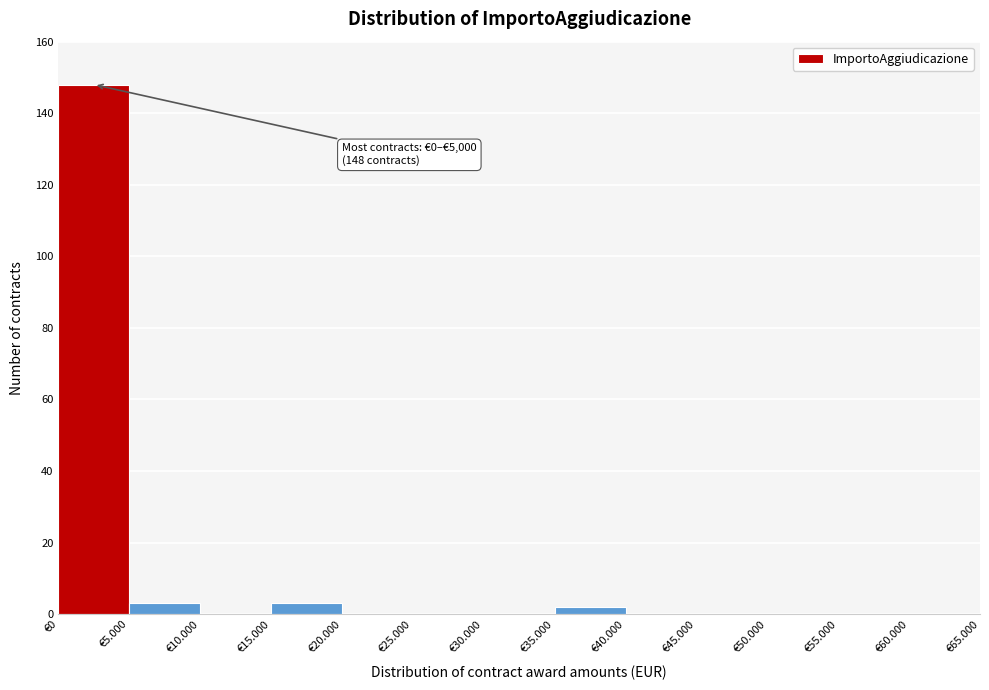

Reading left to right, transcribe all the data shown in this chart.

€0=148	€5.000=3	€10.000=0	€15.000=3	€20.000=0	€25.000=0	€30.000=0	€35.000=2	€40.000=0	€45.000=0	€50.000=0	€55.000=0	€60.000=0